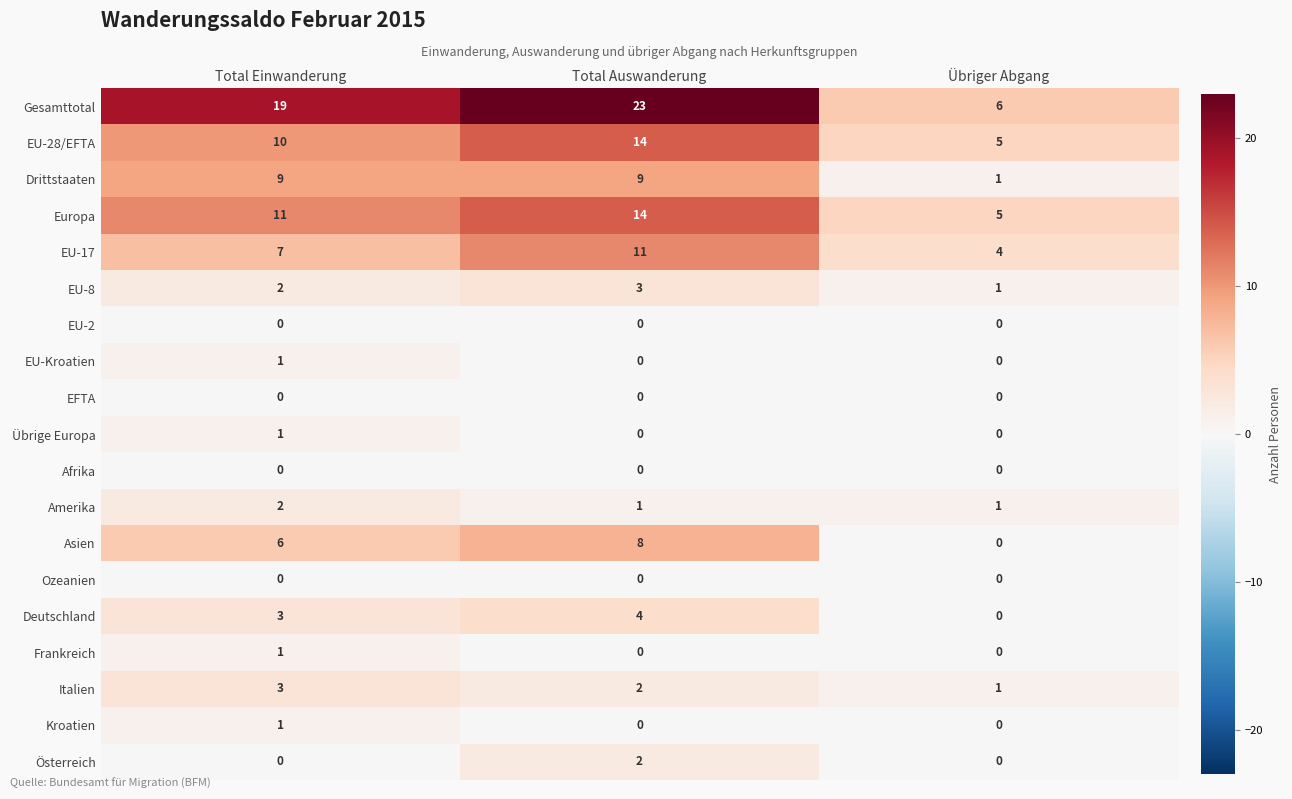

True or false: EU-8 has a value of 3 at Total Auswanderung.

True